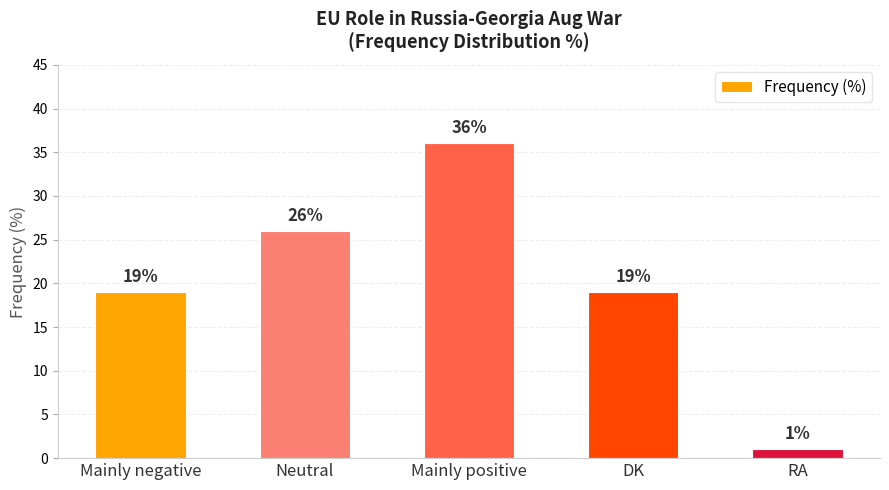

What is the maximum value shown in the chart?

36